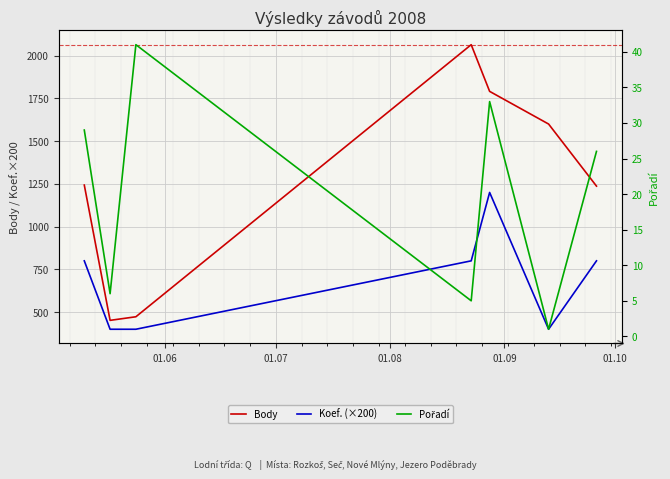

What is the sum of all Pořadí values?

141